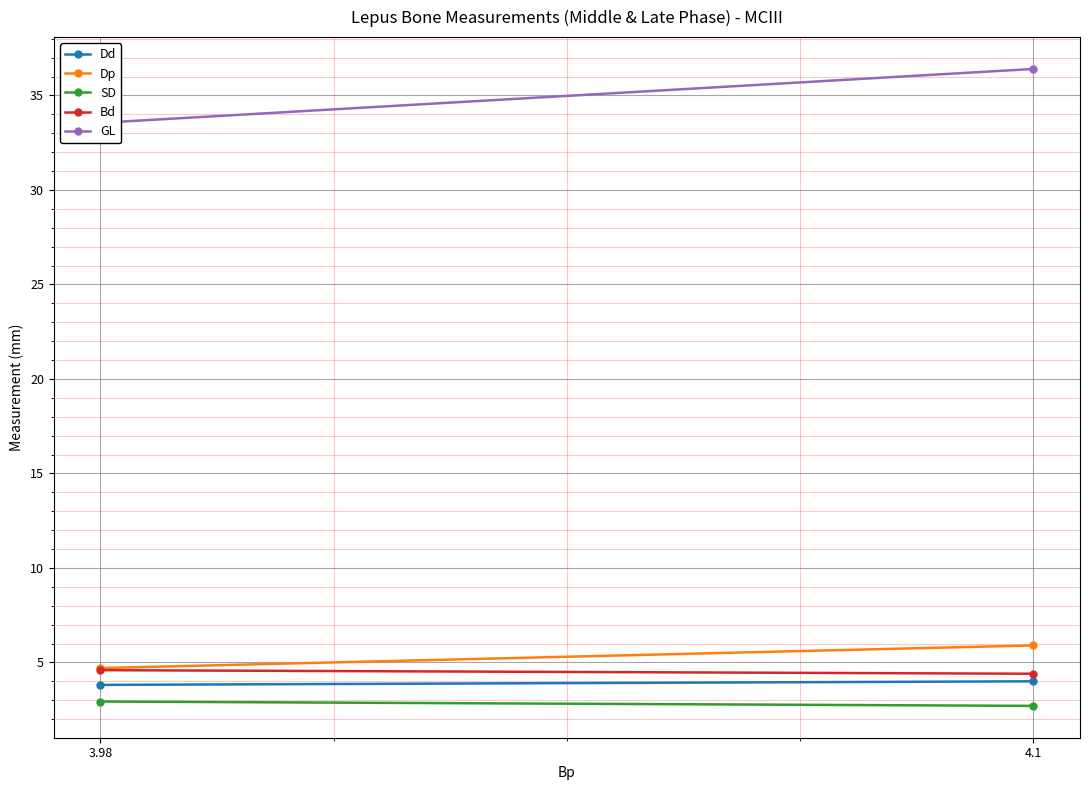

Is this an area chart (filled region under the line)?

No